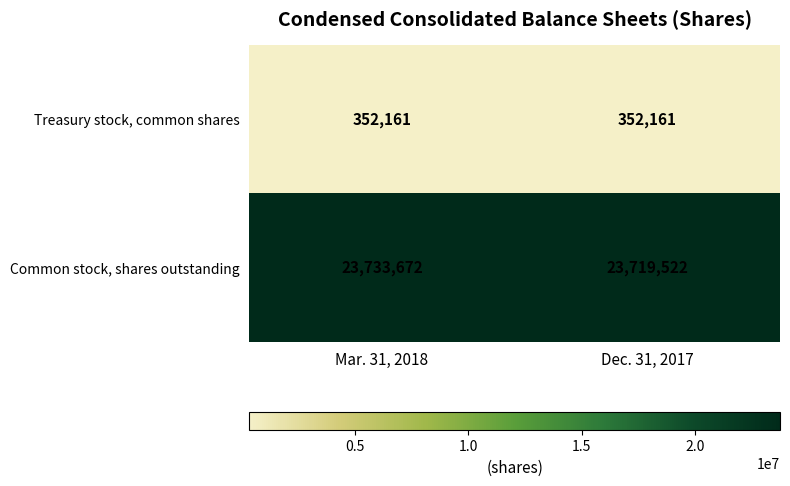

List the series in order of their peak value, highest first.

Common stock, shares outstanding, Treasury stock, common shares